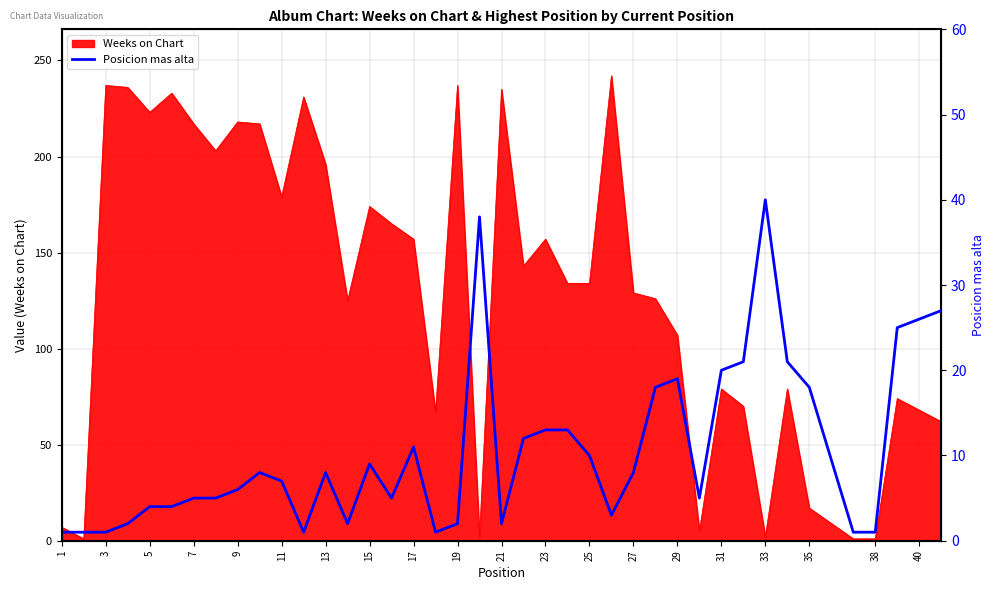

The value of Weeks on Chart at 23 is 157. True or false?

True